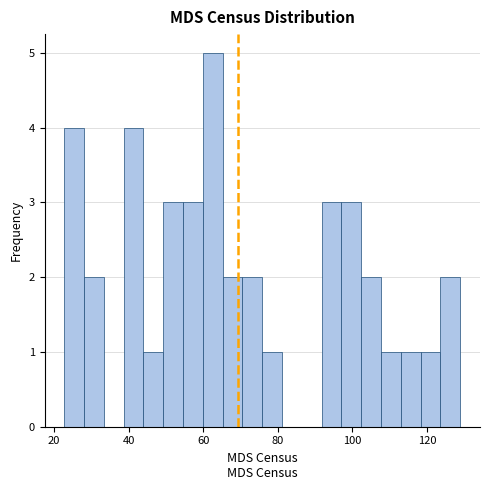

Read against the x-axis, roughly where is the centre of the tallest bar?

62